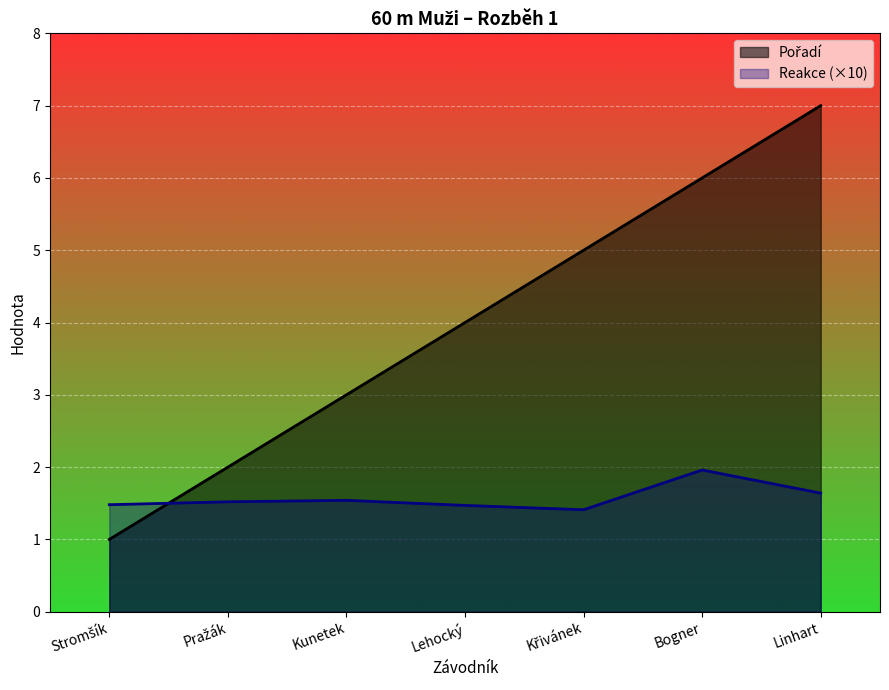

What is the spread (max minus min) of values at Křivánek?

3.6